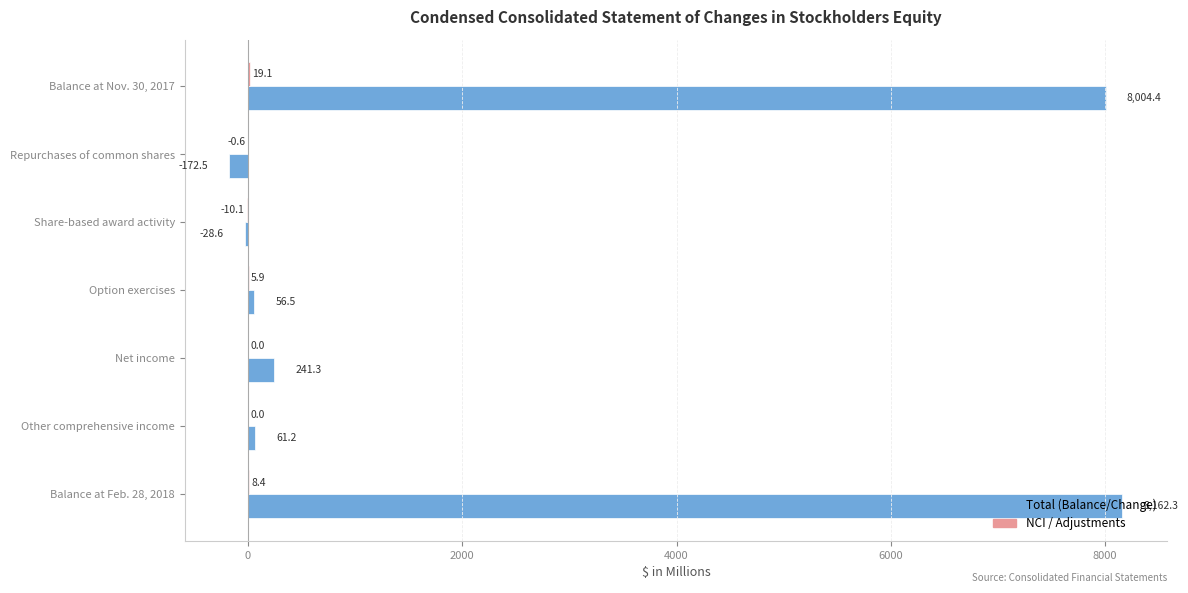

Which series changed the most between Option exercises and Balance at Feb. 28, 2018?

Total (Balance/Change)